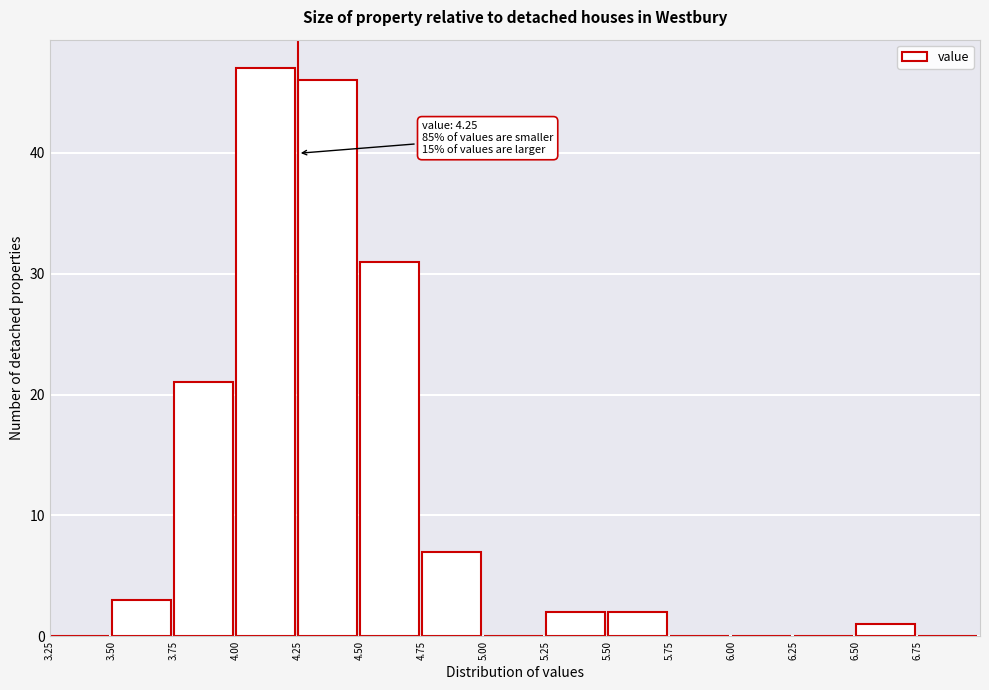

Which range on the x-axis has the tallest bar?

4.00 to 4.25